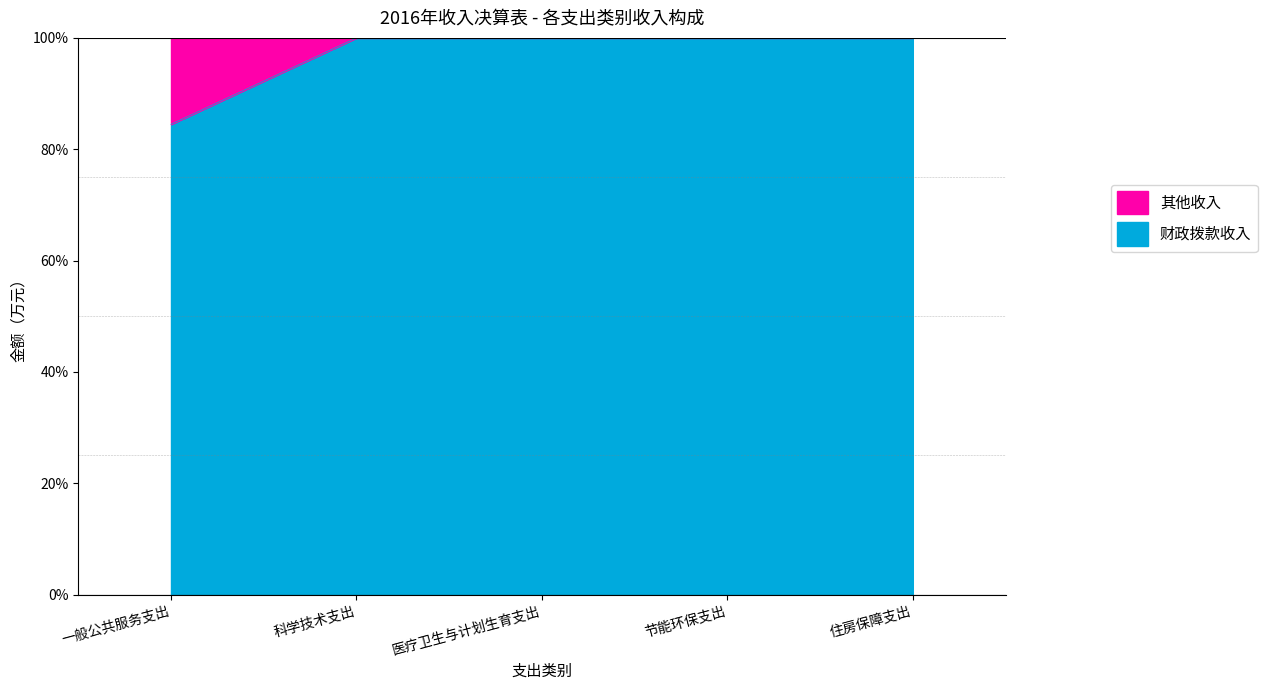

List the labels in order of value, smallest first.

一般公共服务支出, 科学技术支出, 医疗卫生与计划生育支出, 节能环保支出, 住房保障支出